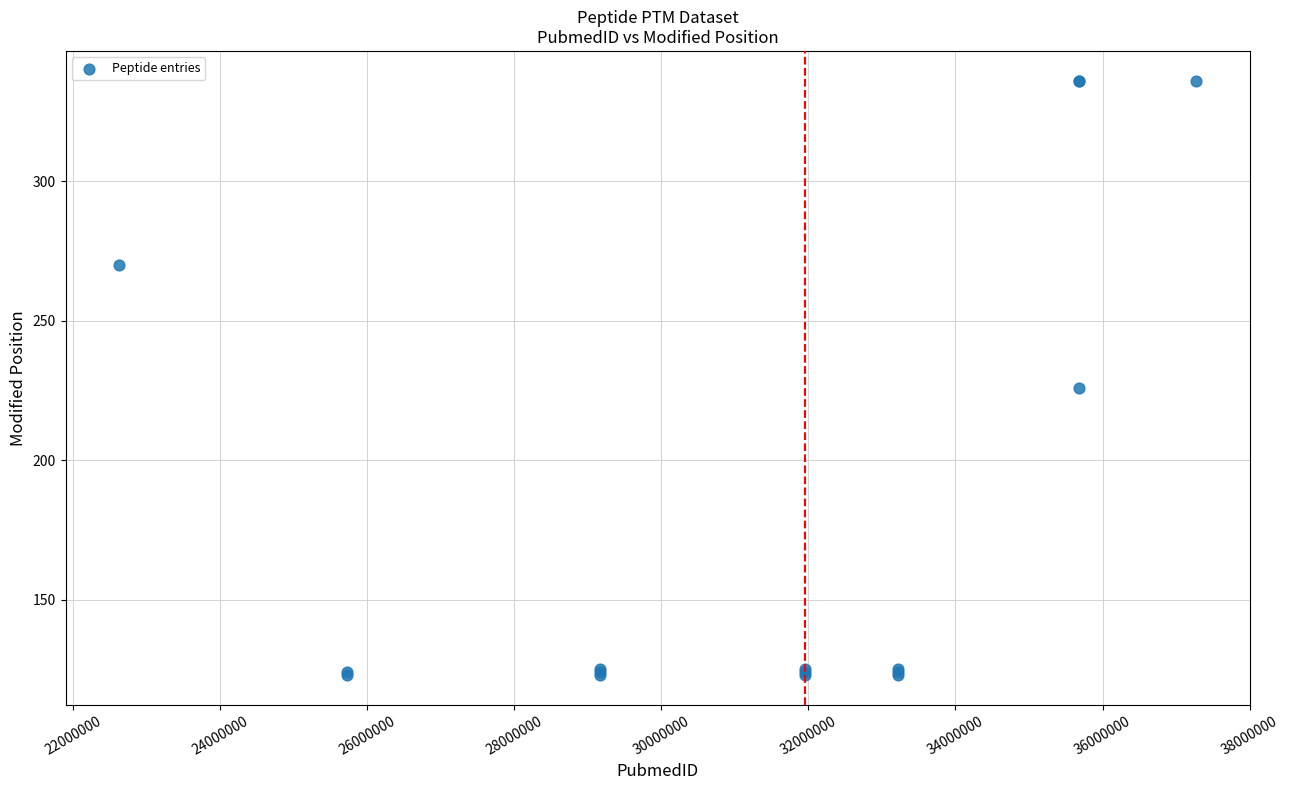

What Y value in the scatter plot is closest to 229?

226